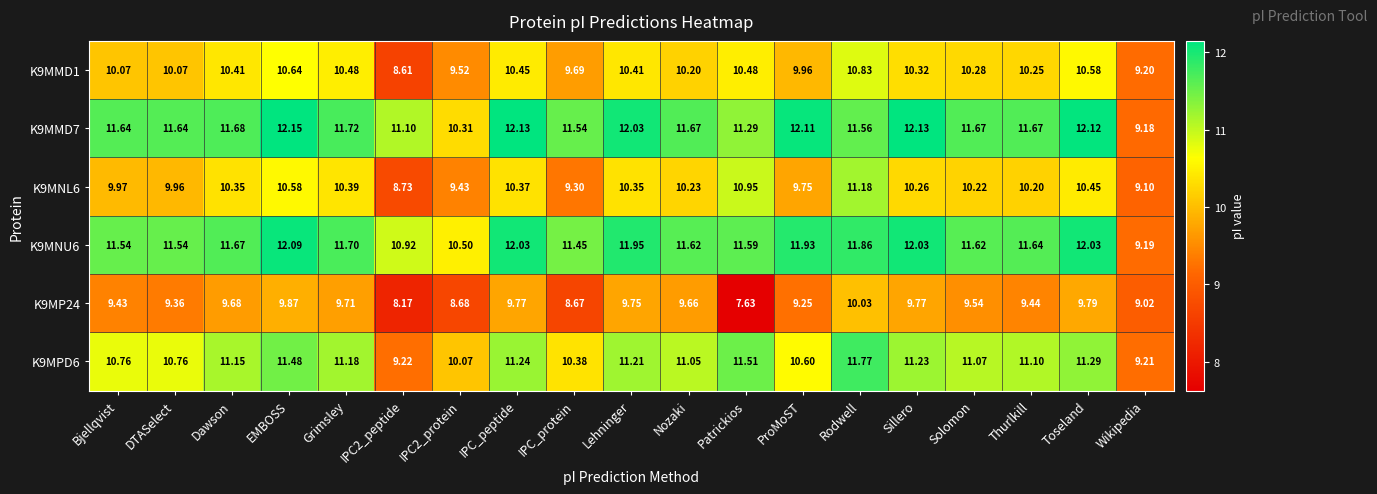

Where is K9MNL6 nearest to the value 9?

Wikipedia